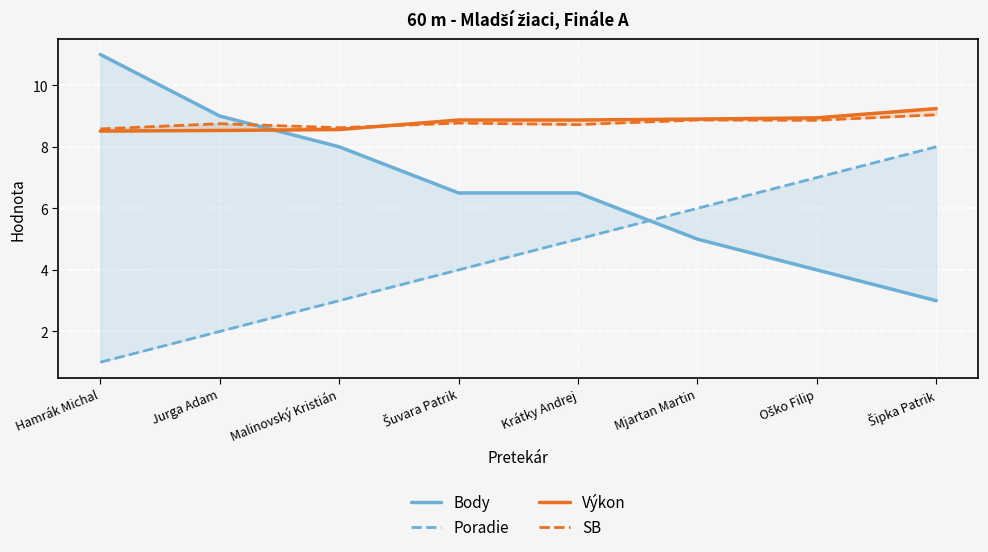

What value does the Body series have at Oško Filip?

4.0